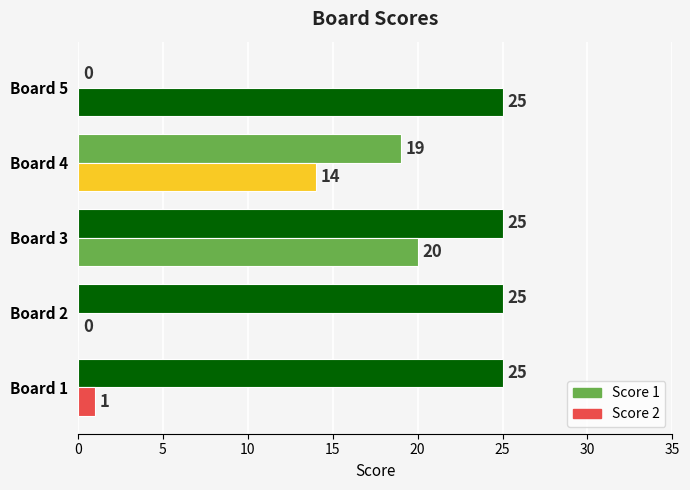

How many distinct data groups are displayed?

2